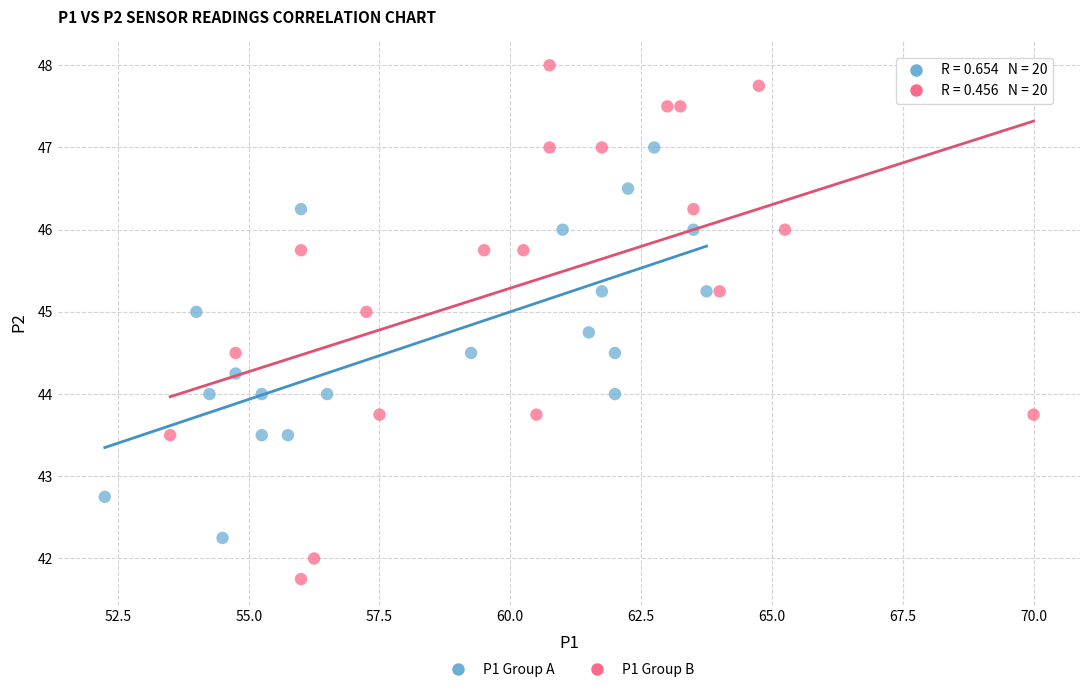

Which series contains the lowest Y value?

P1 Group B